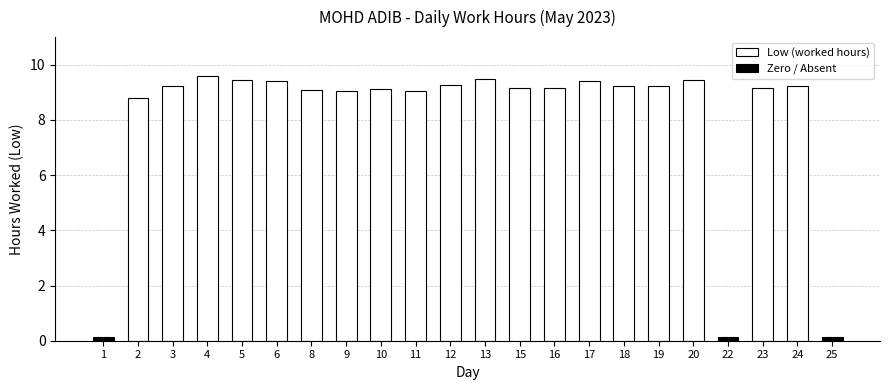

What is the change in value from 1 to 20?

+9.4